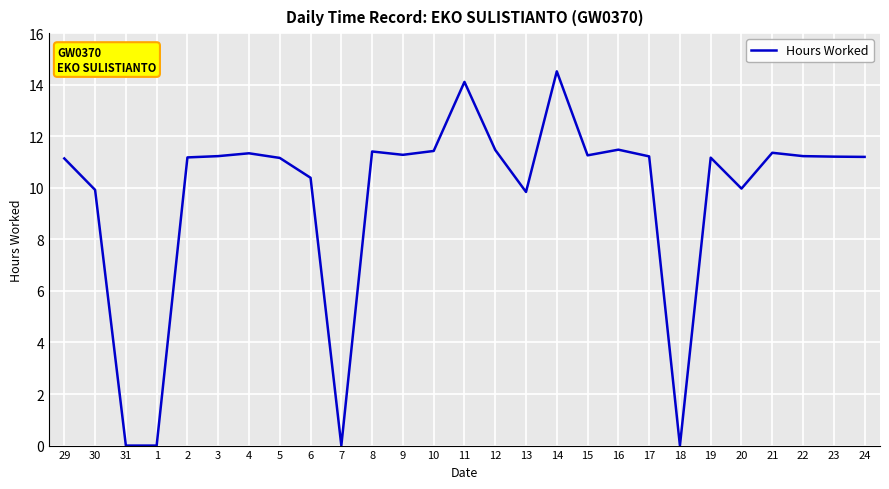

Approximately how many times larger is the value at 15 compared to 3?

1.0